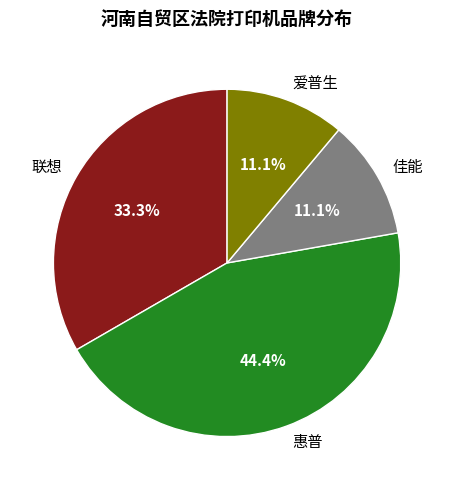

What percentage is the 惠普 slice, to the nearest percent?

44%